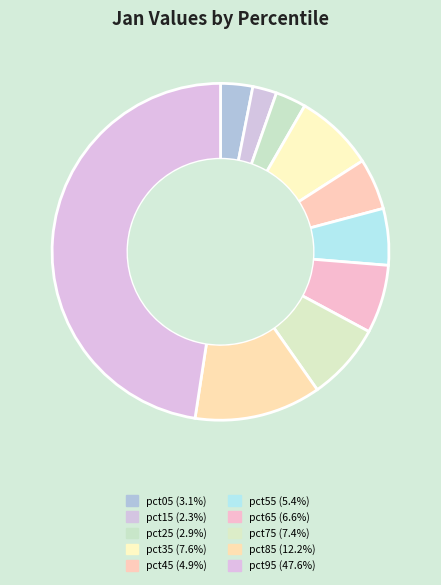

How many segments does this pie chart have?

10